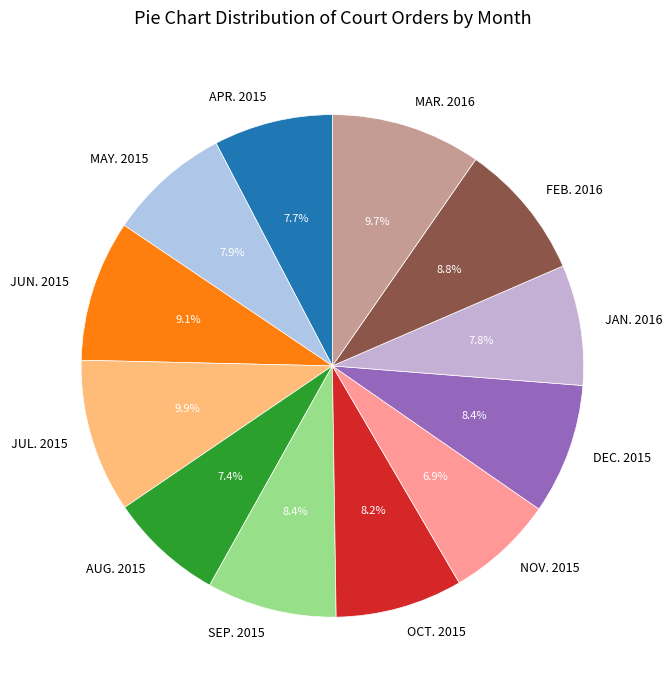

True or false: OCT. 2015 accounts for 8% of the total.

True